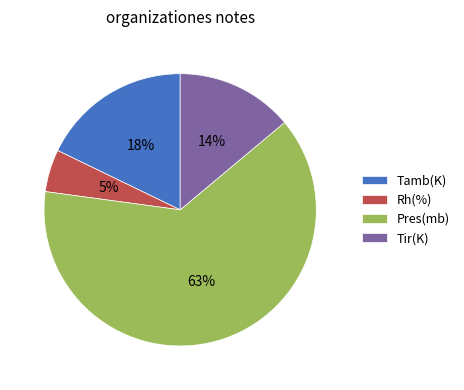

Between Rh(%) and Pres(mb), which is larger?

Pres(mb)